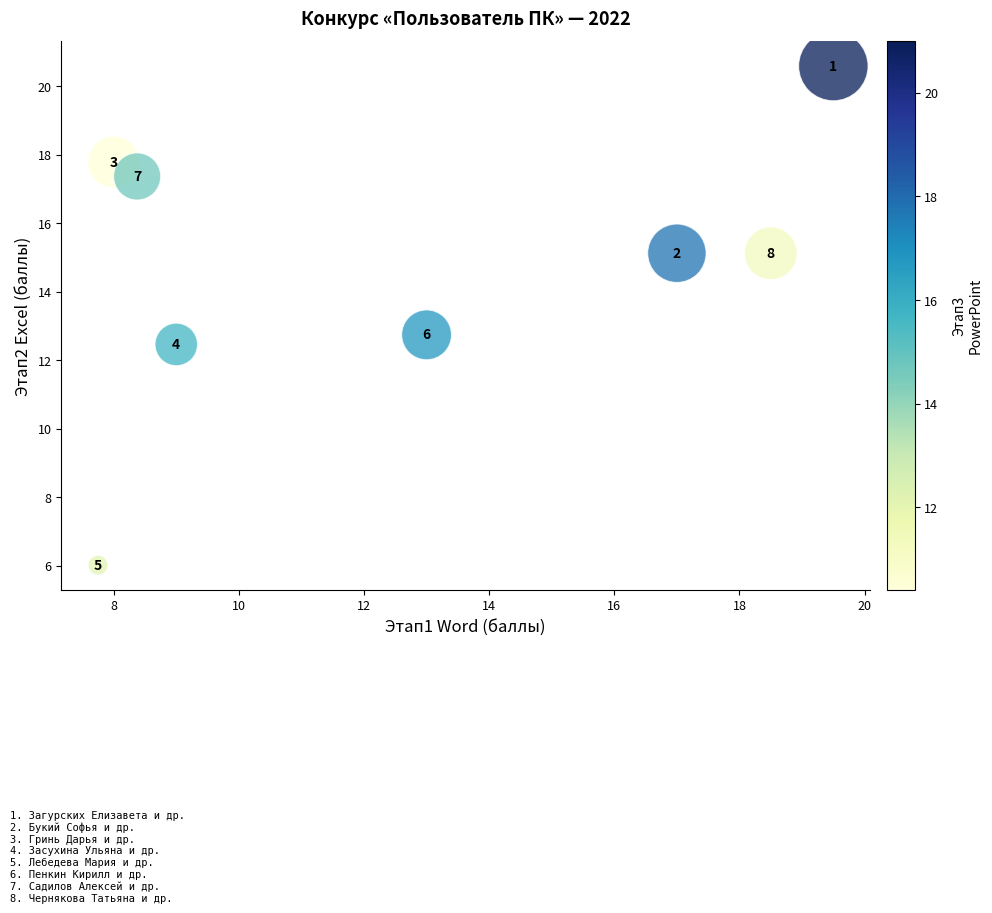

What is the range of Y values (max minus min)?

14.6